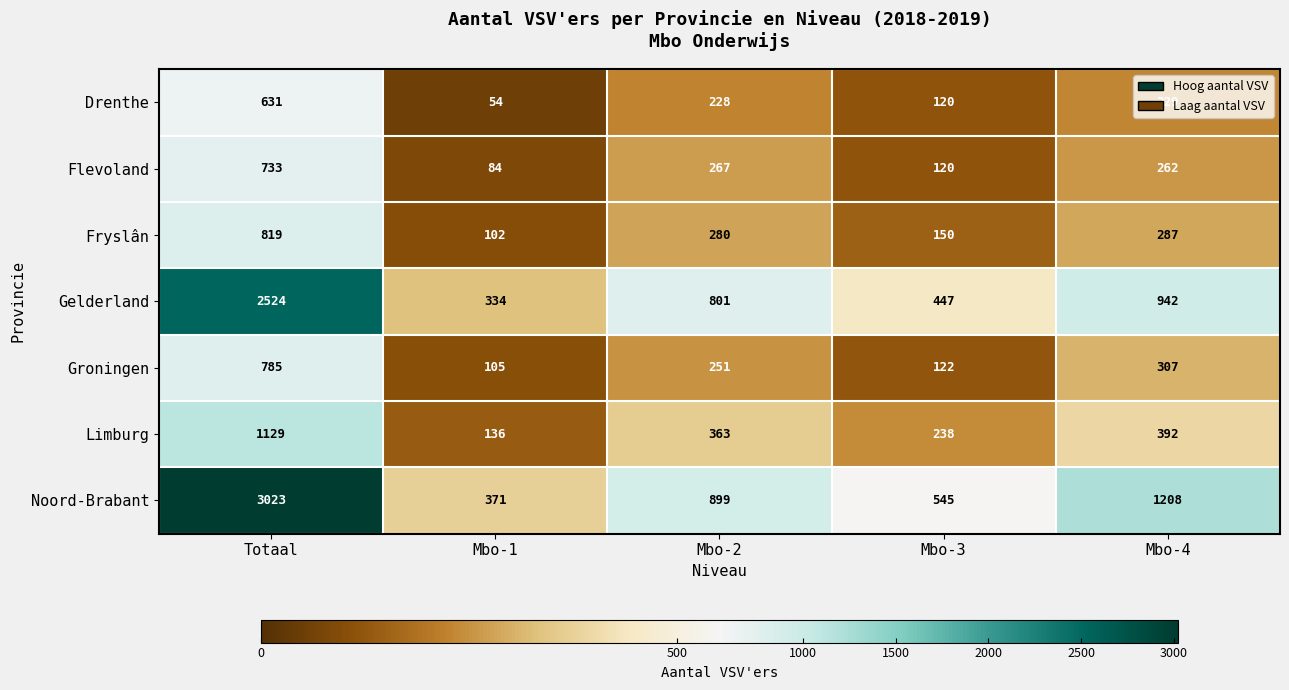

Rank the series by their maximum value, from lowest to highest.

Drenthe, Flevoland, Groningen, Fryslân, Limburg, Gelderland, Noord-Brabant